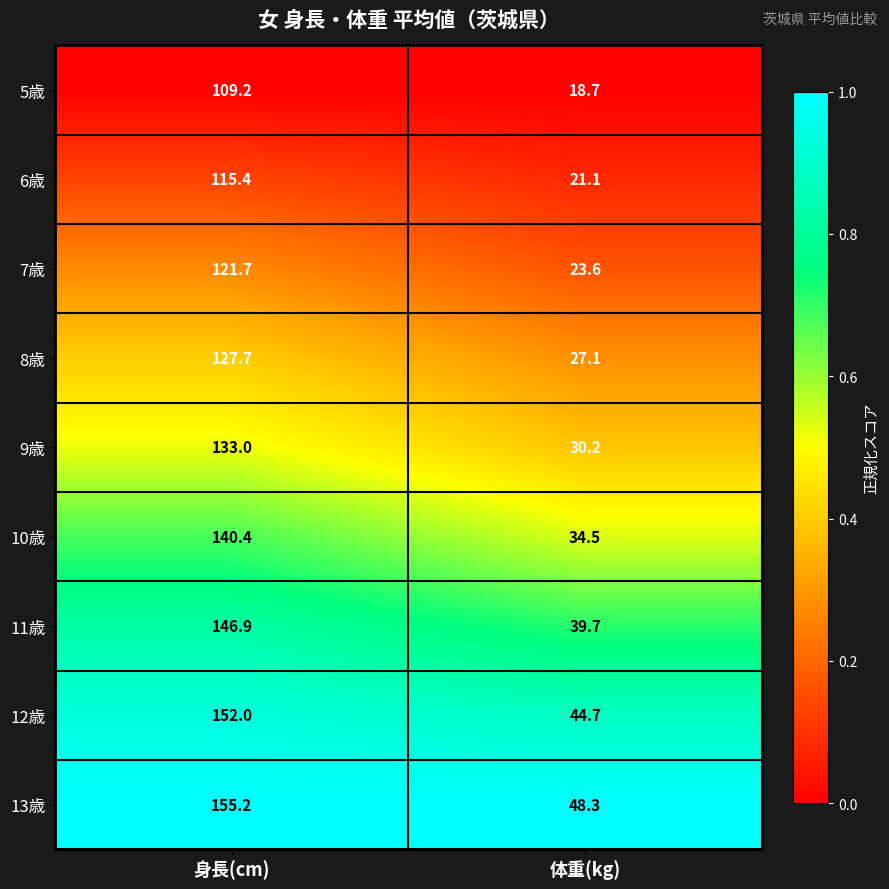

What is the total value across all series at 身長(cm)?

1201.5